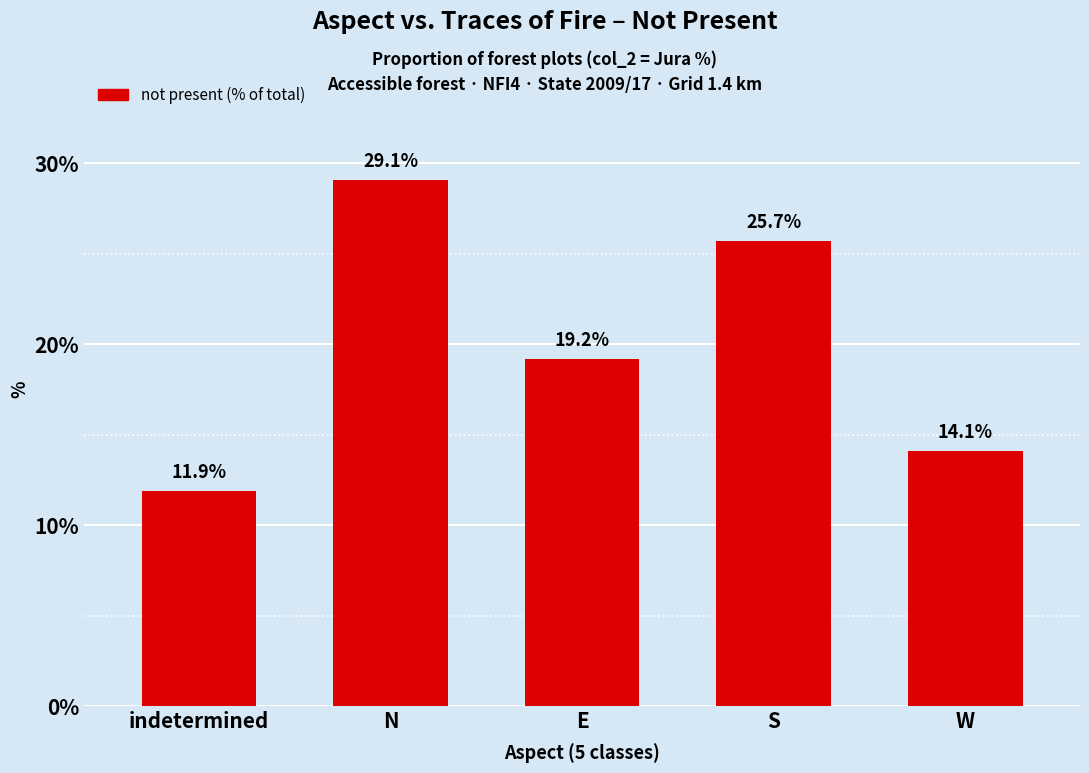

Reading left to right, transcribe all the data shown in this chart.

11.9	29.1	19.2	25.7	14.1